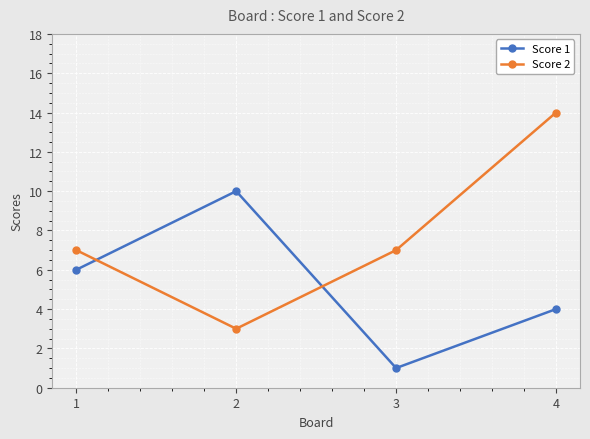

What are all the series names shown in the legend?

Score 1, Score 2